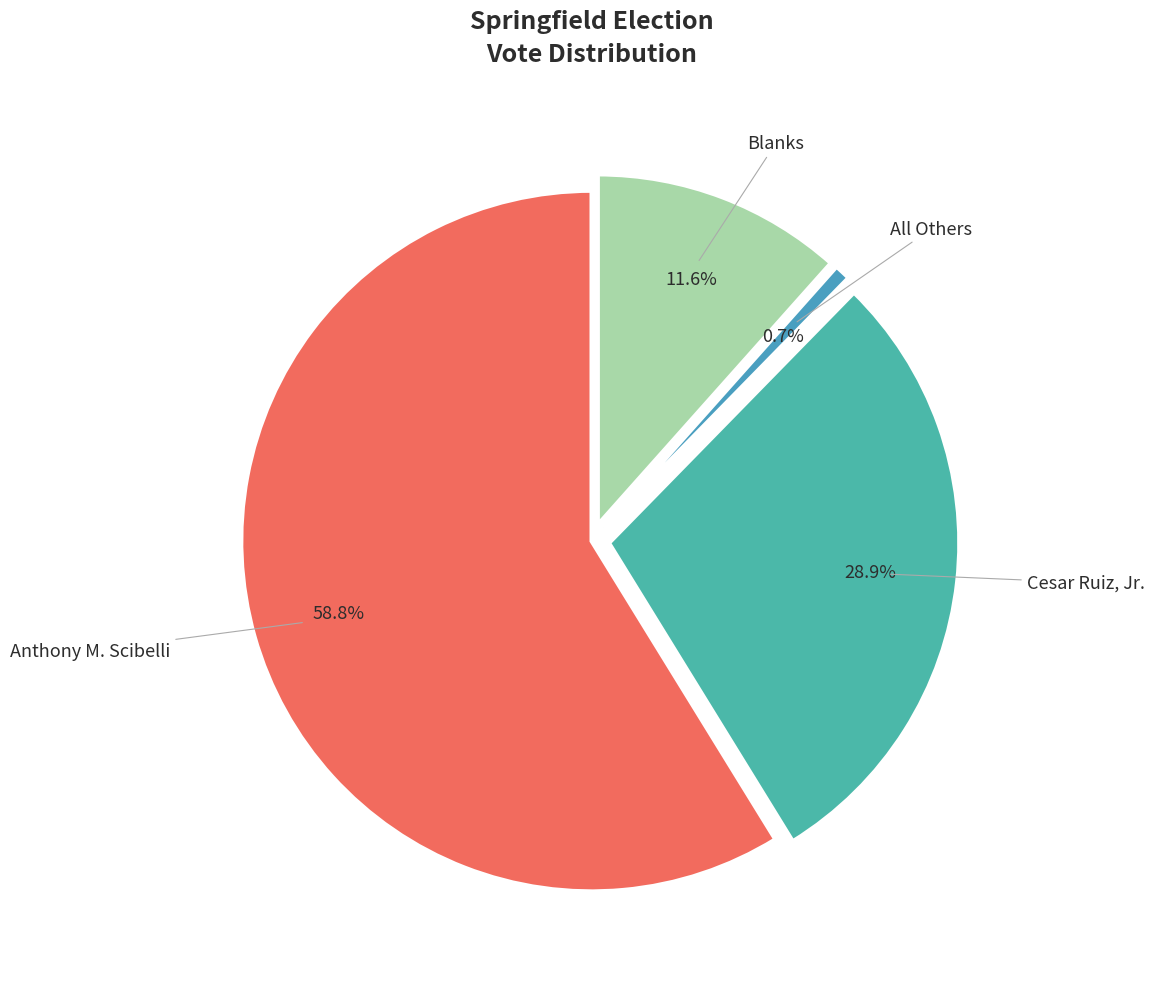

What is the ratio of the value at Blanks to the value at Cesar Ruiz, Jr.?

0.4